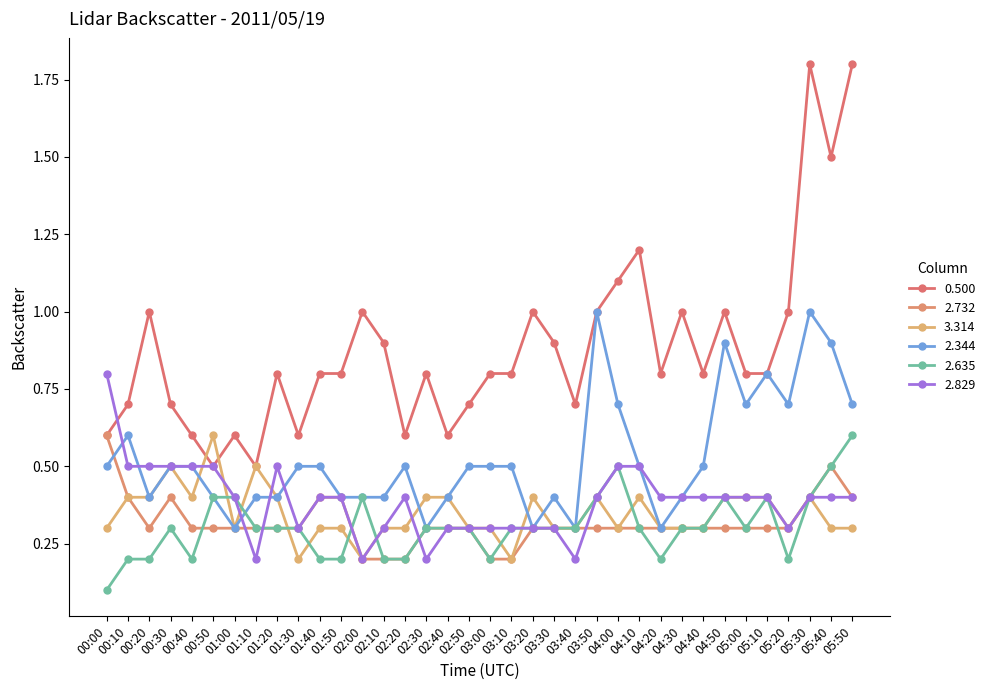

Reading left to right, transcribe all the data shown in this chart.

0.500: 0.6	0.7	1.0	0.7	0.6	0.5	0.6	0.5	0.8	0.6	0.8	0.8	1.0	0.9	0.6	0.8	0.6	0.7	0.8	0.8	1.0	0.9	0.7	1.0	1.1	1.2	0.8	1.0	0.8	1.0	0.8	0.8	1.0	1.8	1.5	1.8
2.732: 0.6	0.4	0.3	0.4	0.3	0.3	0.3	0.3	0.3	0.3	0.4	0.4	0.2	0.2	0.2	0.3	0.3	0.3	0.2	0.2	0.3	0.3	0.3	0.3	0.3	0.3	0.3	0.3	0.3	0.3	0.3	0.3	0.3	0.4	0.5	0.4
3.314: 0.3	0.4	0.4	0.5	0.4	0.6	0.3	0.5	0.4	0.2	0.3	0.3	0.2	0.3	0.3	0.4	0.4	0.3	0.3	0.2	0.4	0.3	0.3	0.4	0.3	0.4	0.3	0.3	0.3	0.4	0.4	0.4	0.3	0.4	0.3	0.3
2.344: 0.5	0.6	0.4	0.5	0.5	0.4	0.3	0.4	0.4	0.5	0.5	0.4	0.4	0.4	0.5	0.3	0.4	0.5	0.5	0.5	0.3	0.4	0.3	1.0	0.7	0.5	0.3	0.4	0.5	0.9	0.7	0.8	0.7	1.0	0.9	0.7
2.635: 0.1	0.2	0.2	0.3	0.2	0.4	0.4	0.3	0.3	0.3	0.2	0.2	0.4	0.2	0.2	0.3	0.3	0.3	0.2	0.3	0.3	0.3	0.3	0.4	0.5	0.3	0.2	0.3	0.3	0.4	0.3	0.4	0.2	0.4	0.5	0.6
2.829: 0.8	0.5	0.5	0.5	0.5	0.5	0.4	0.2	0.5	0.3	0.4	0.4	0.2	0.3	0.4	0.2	0.3	0.3	0.3	0.3	0.3	0.3	0.2	0.4	0.5	0.5	0.4	0.4	0.4	0.4	0.4	0.4	0.3	0.4	0.4	0.4